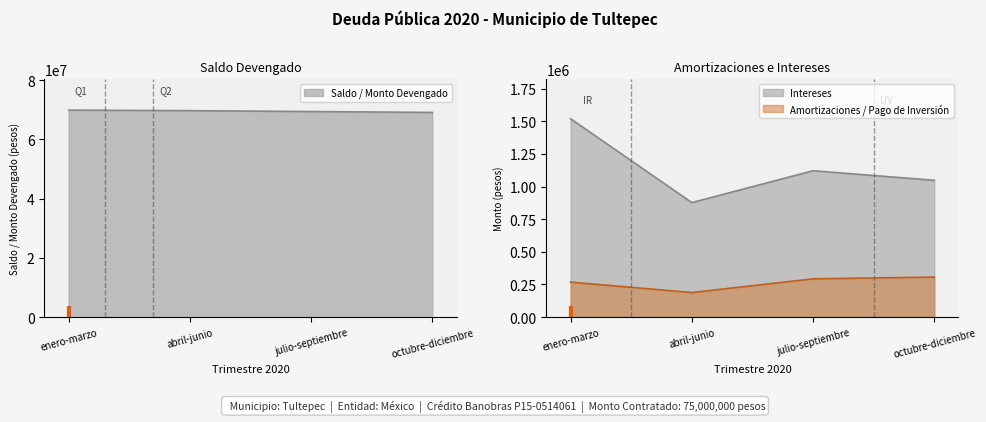

Reading left to right, list all the values displayed in this chart.

Saldo / Monto Devengado: enero-marzo=69884801.6	abril-junio=69696424.2	julio-septiembre=69403128.8	octubre-diciembre=69096436.2
Amortizaciones / Pago de Inversión: enero-marzo=268231.0	abril-junio=188377.0	julio-septiembre=293295.4	octubre-diciembre=306692.6
Intereses: enero-marzo=1519095.7	abril-junio=876943.8	julio-septiembre=1120888.1	octubre-diciembre=1047700.0